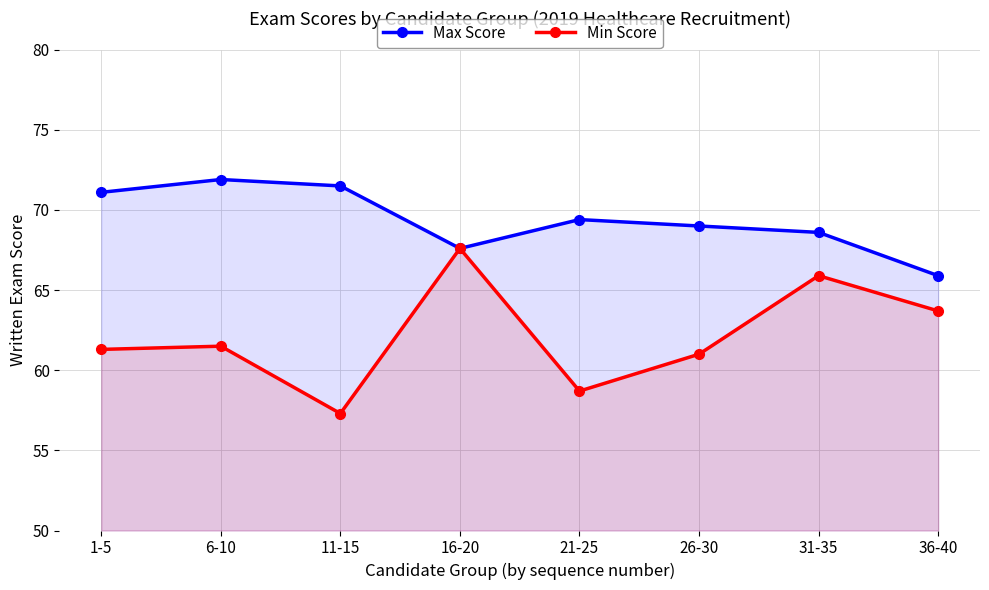

Does the chart display data point markers on the line(s)?

Yes